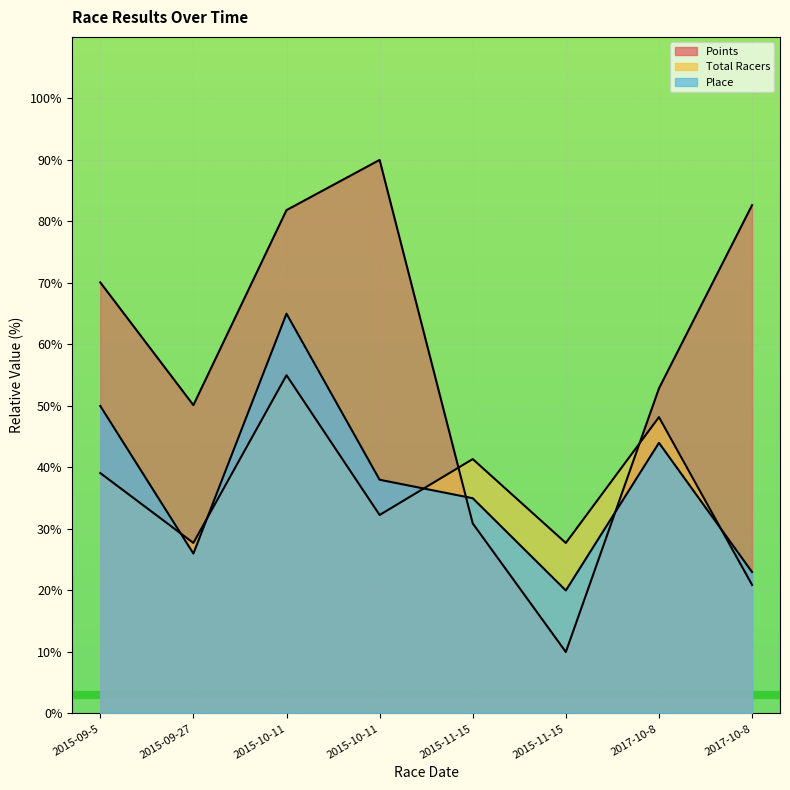

What is the average value of the Place series?

37.6